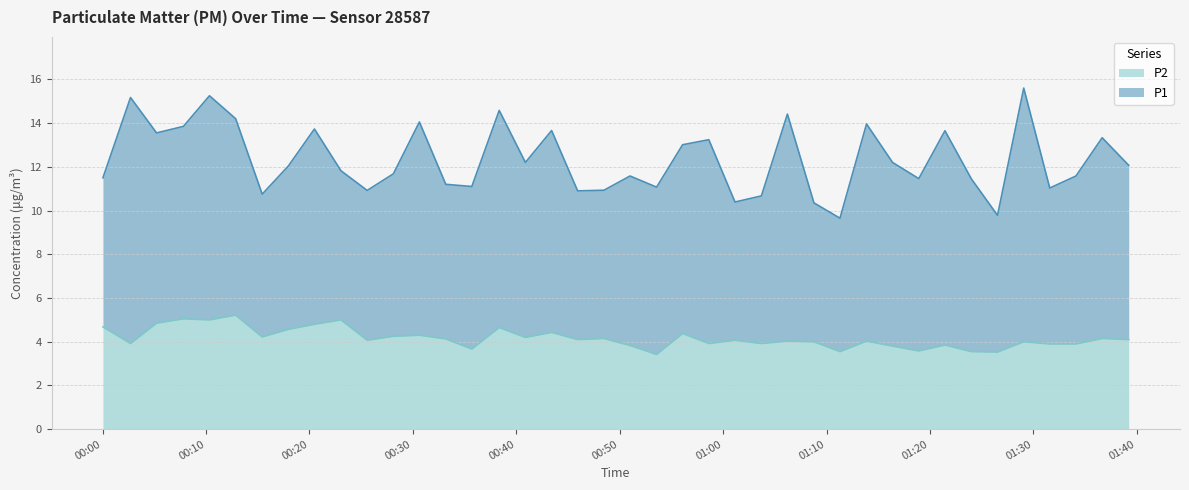

What is the difference between the maximum and minimum values in the P2 series?

1.8